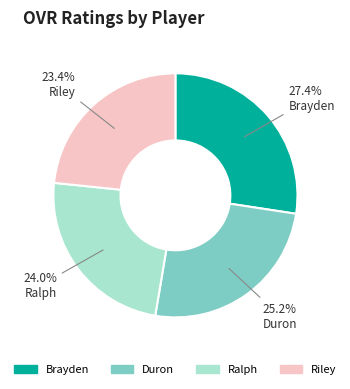

To the nearest percent, what is the difference between the Duron and Riley slice percentages?

2%